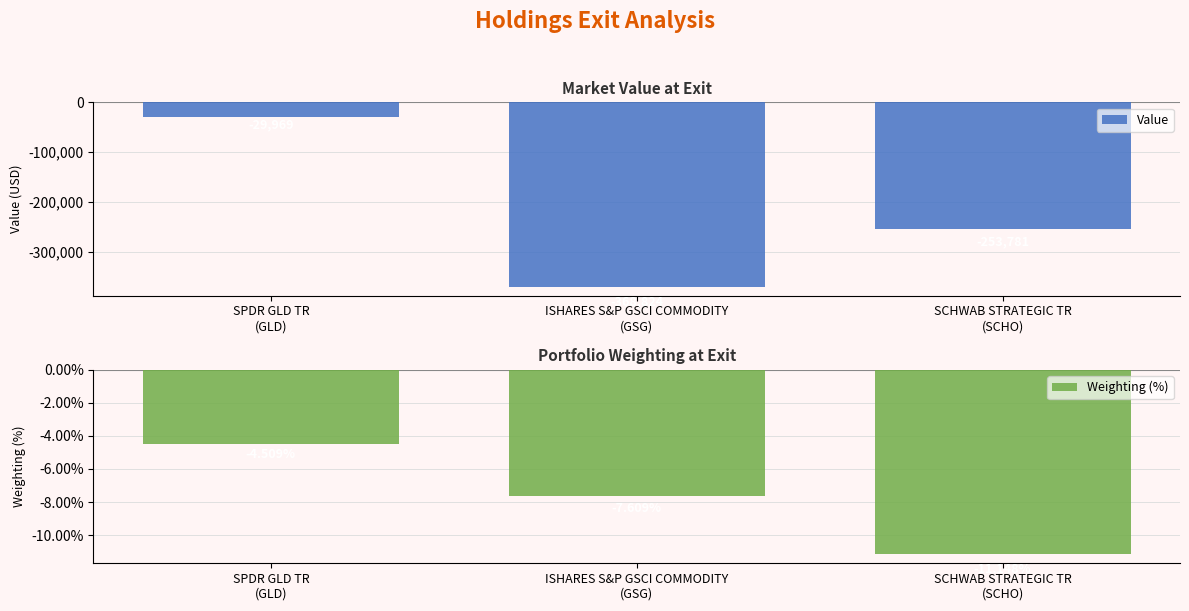

Is the value of Value at SPDR GLD TR
(GLD) greater than the value of Weighting (%) at SCHWAB STRATEGIC TR
(SCHO)?

No